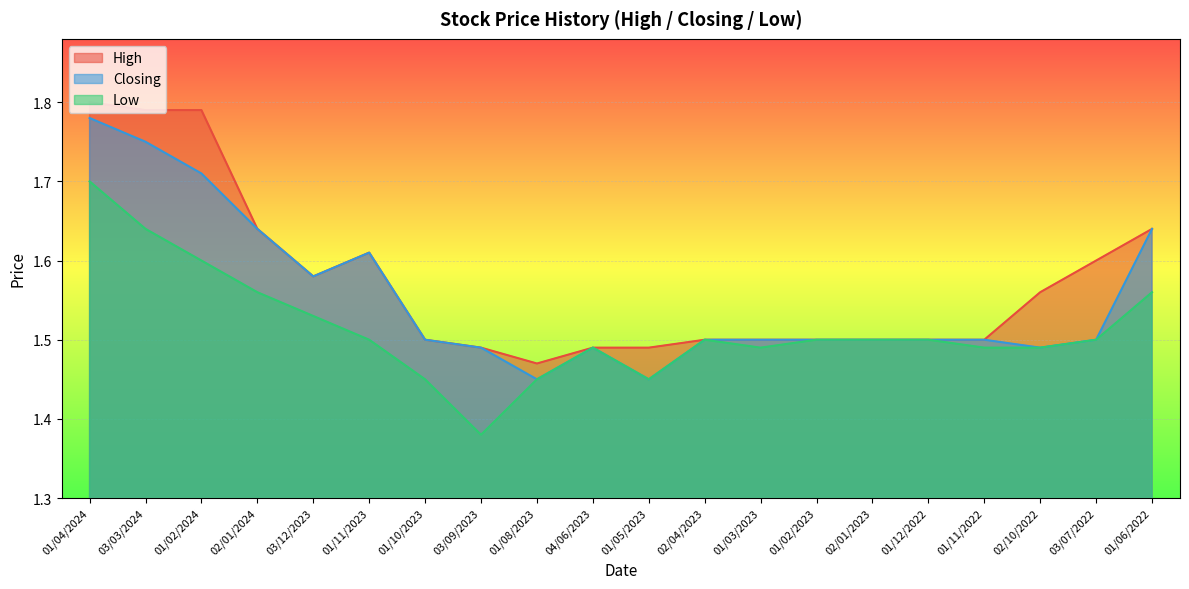

How many lines are shown in the chart?

3